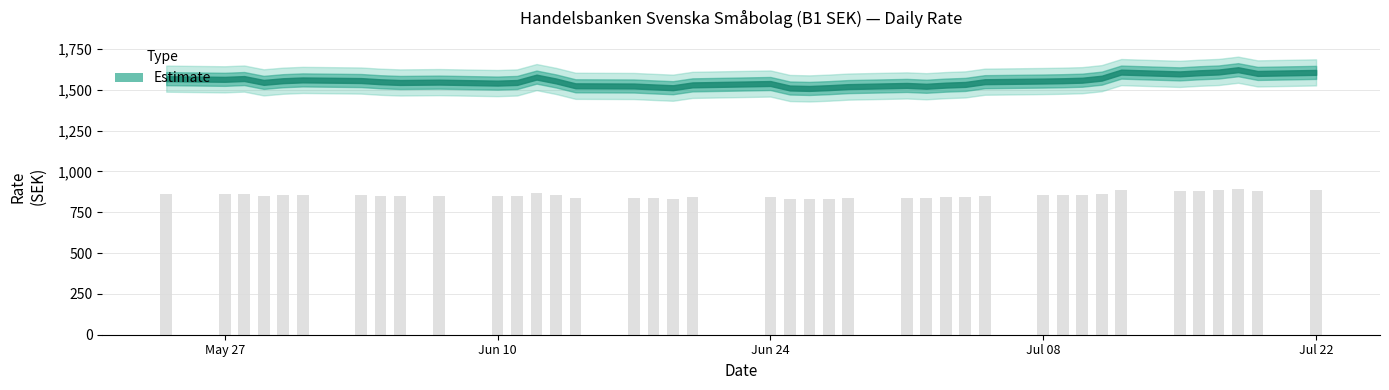

What is the difference between the values at 31.05.2024 and 18.06.2024?

42.6